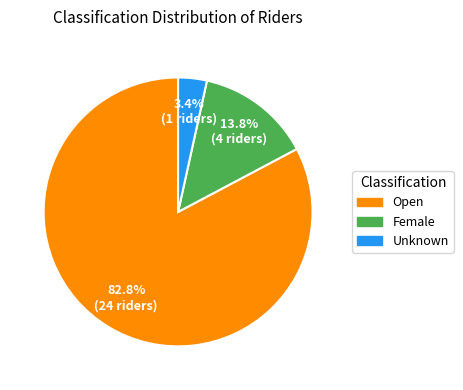

Which has a higher value, Female or Open?

Open